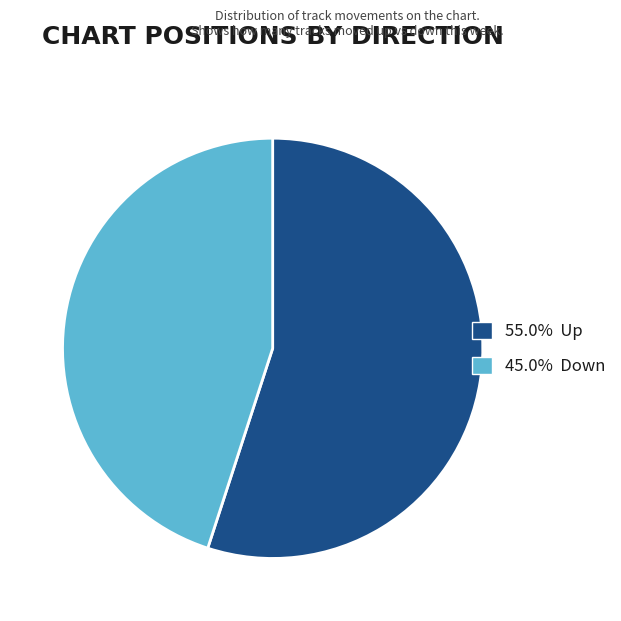

Is there a majority slice in this chart?

Yes